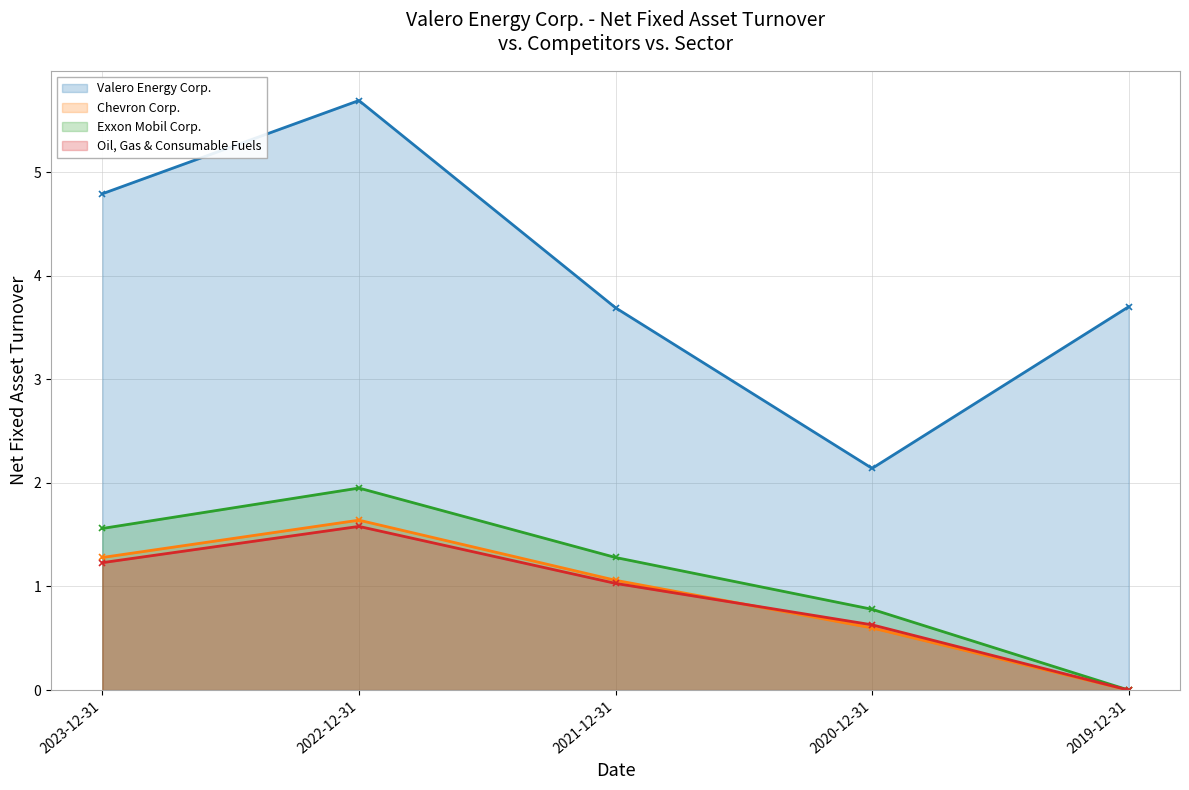

List the labels in order of Exxon Mobil Corp. value, largest first.

2022-12-31, 2023-12-31, 2021-12-31, 2020-12-31, 2019-12-31